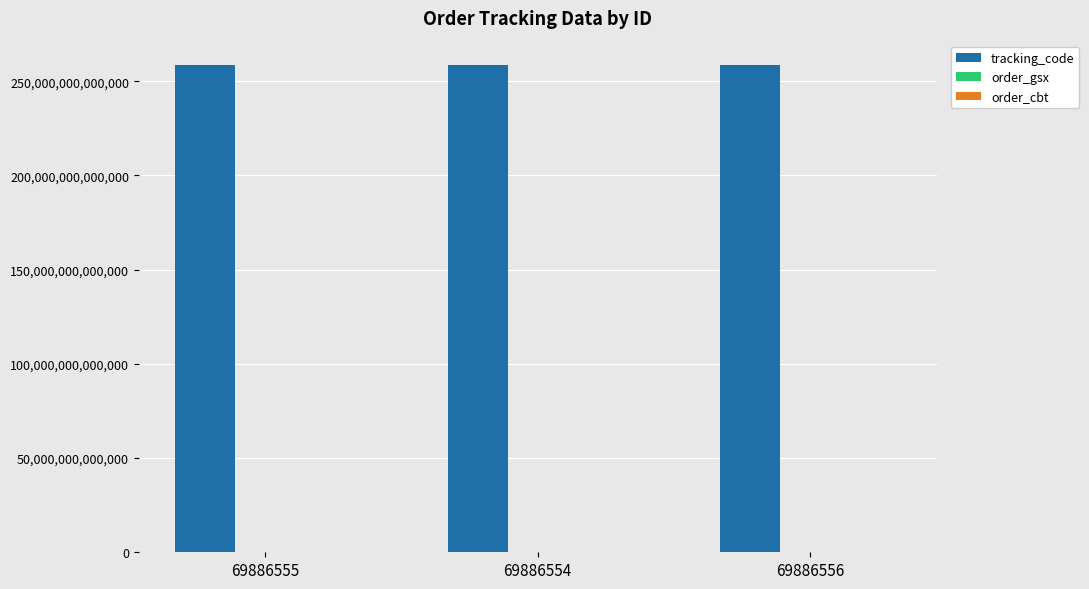

Which series has the largest total across all categories?

tracking_code